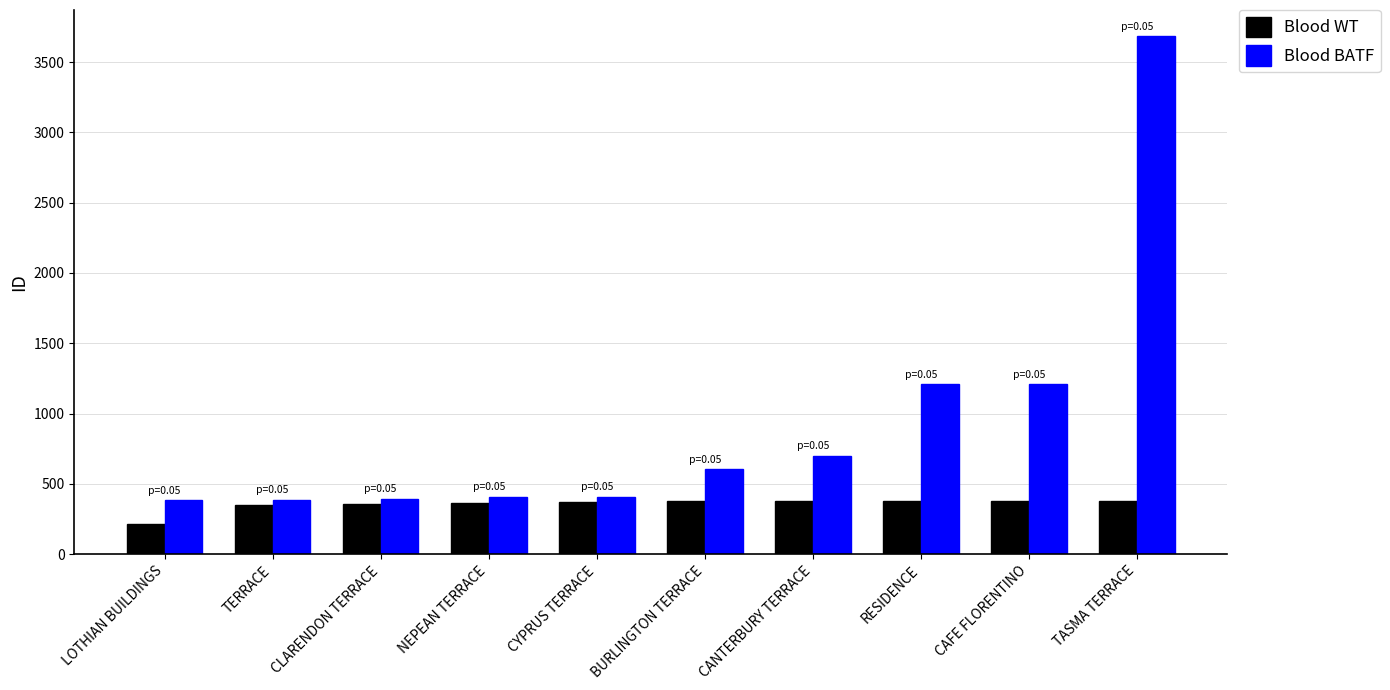

How many groups of bars are there?

10